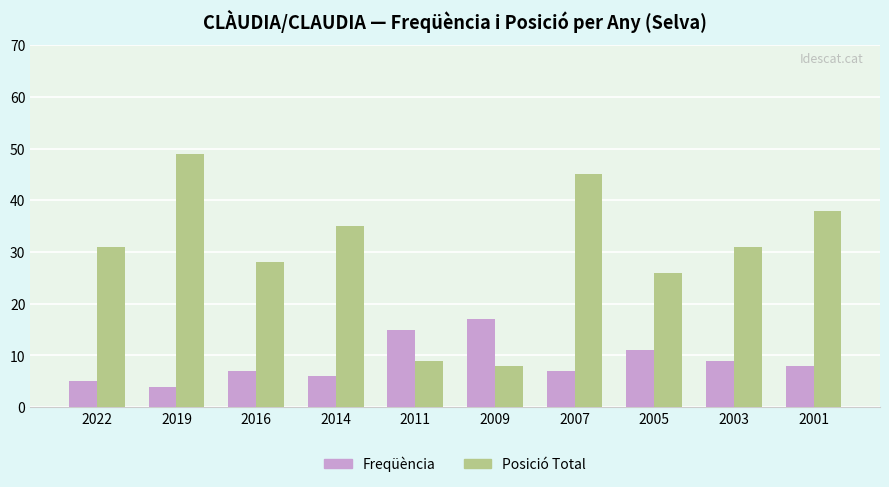

How many categories are shown in the chart?

10